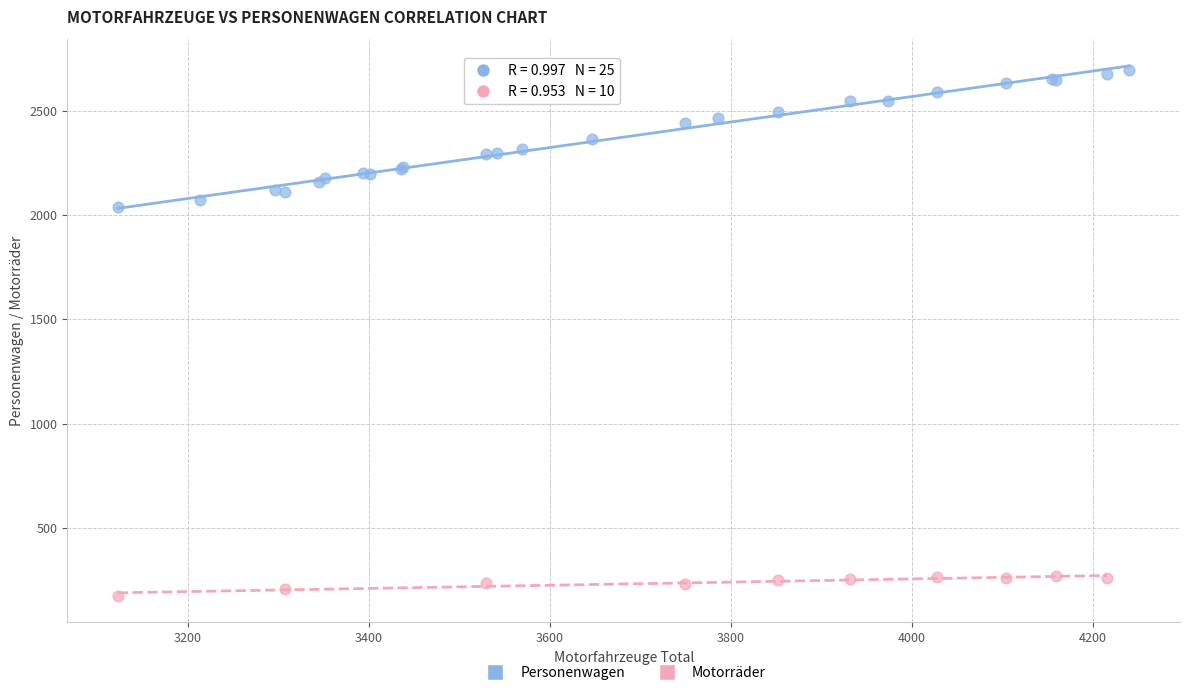

Which series contains the lowest Y value?

Motorräder